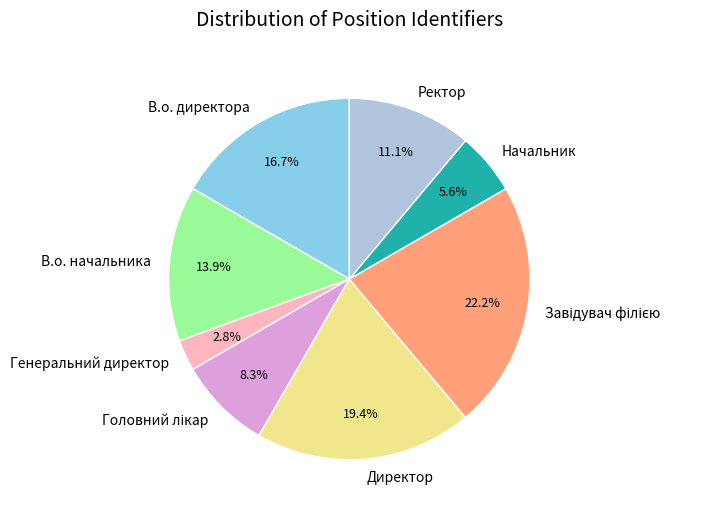

Does any single category account for the majority?

No